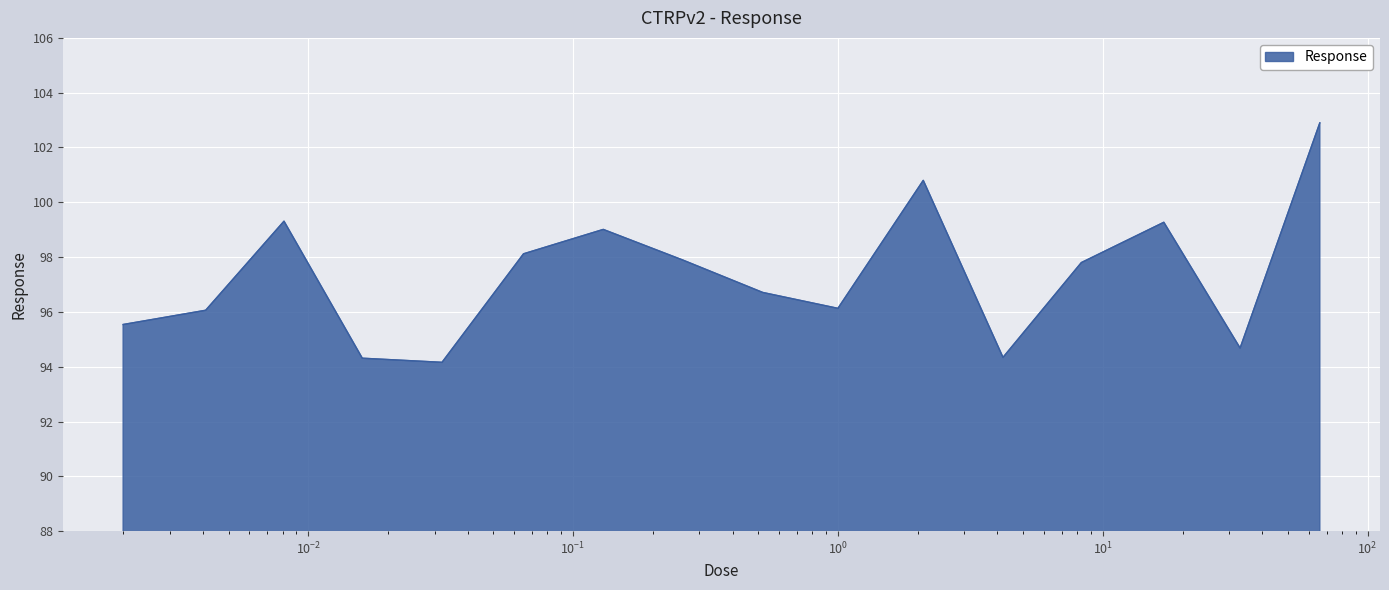

What is the maximum value shown in the chart?

102.9